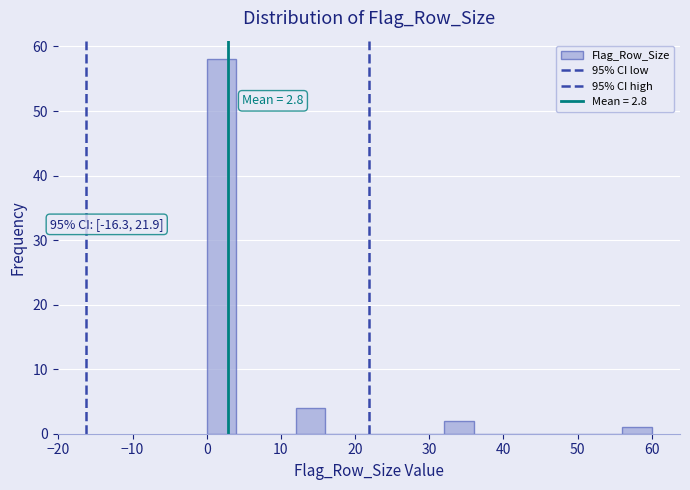

Over which range of the x-axis is the bar tallest?

0 to 4